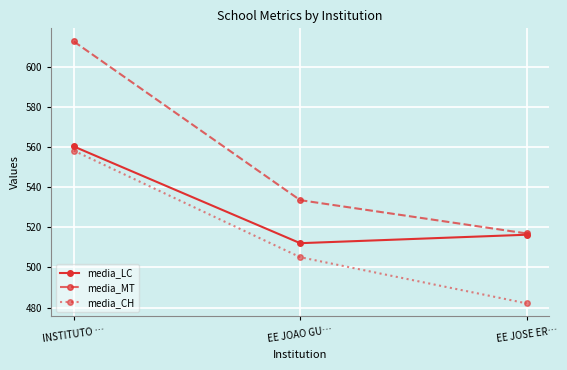

What is the greatest value displayed?

612.8